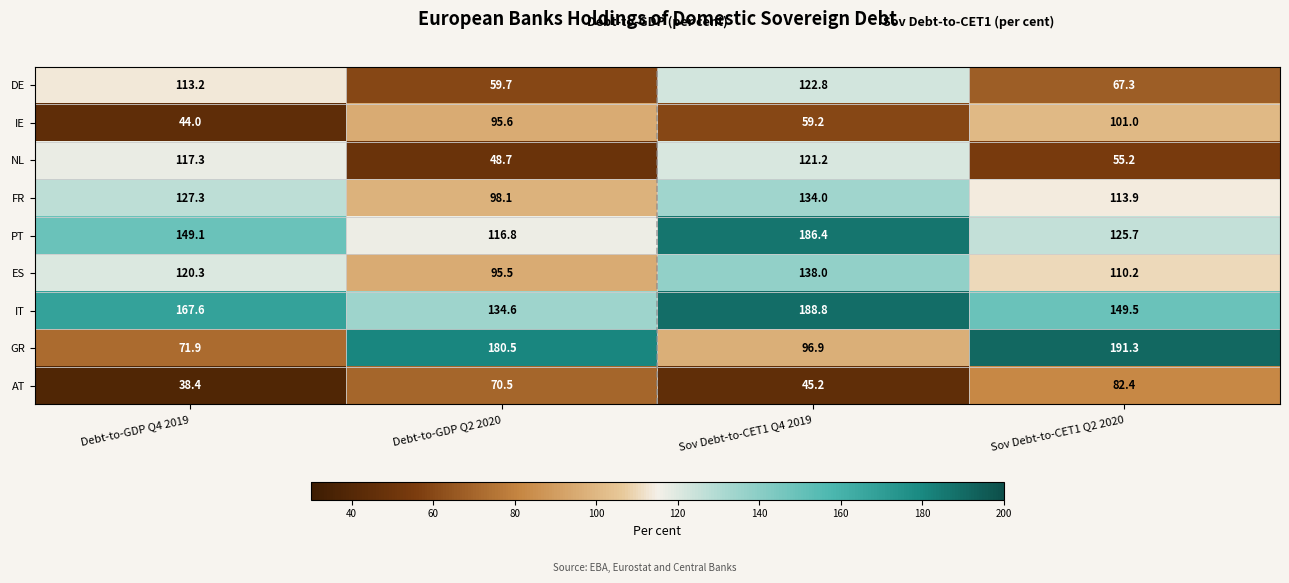

The PT series shows 116.8 at Debt-to-GDP Q2 2020. True or false?

True